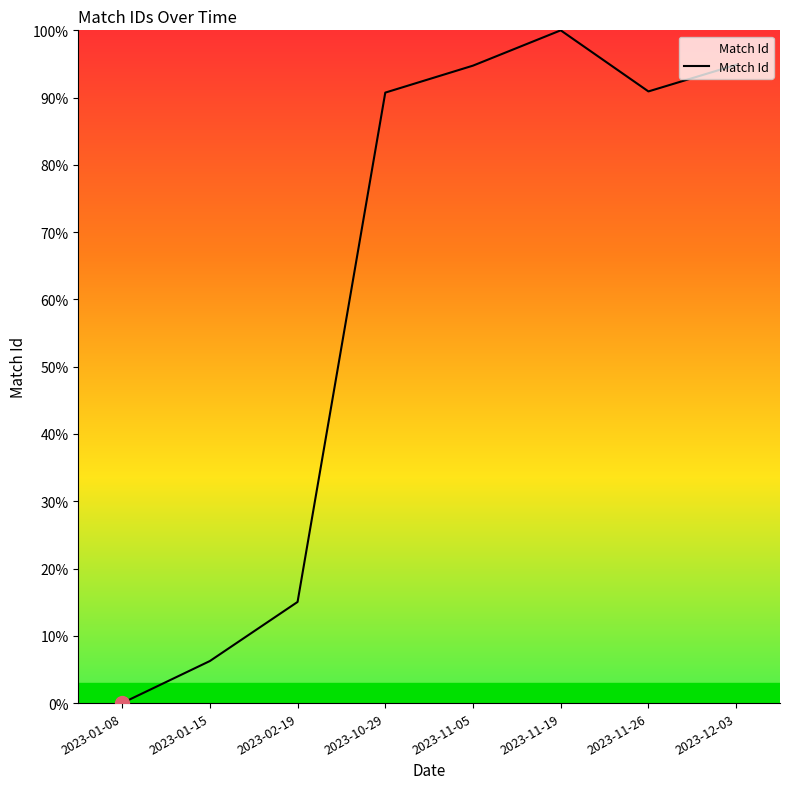

True or false: there are more than 0 points higher than both neighbors.

True